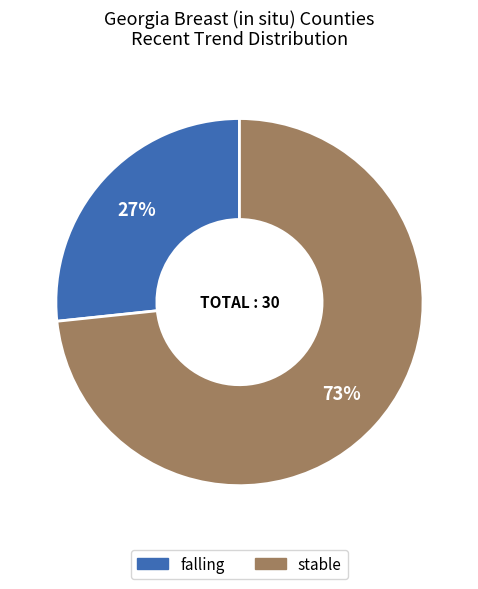

To the nearest percent, what is the average slice percentage?

50%